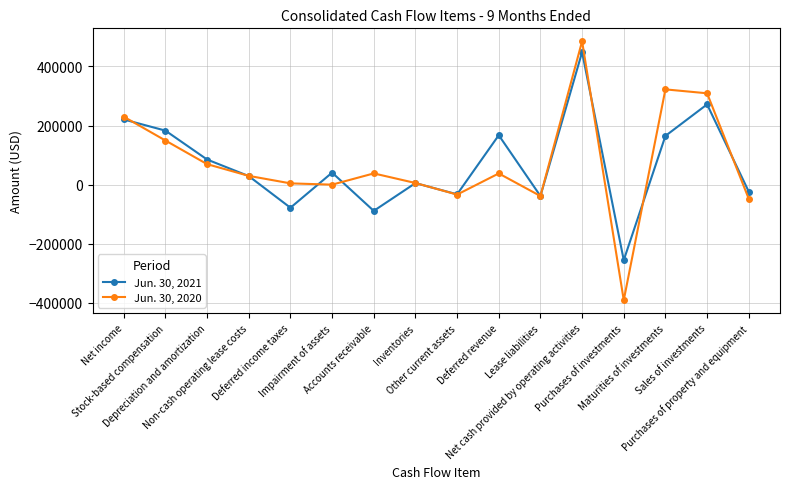

Between Deferred income taxes and Impairment of assets, which series saw the biggest shift?

Jun. 30, 2021